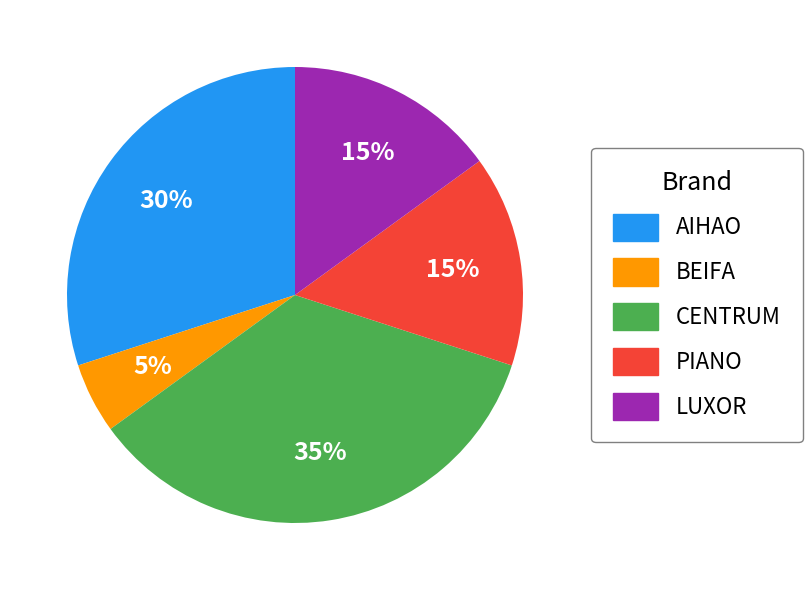

Which slice is the smallest?

BEIFA